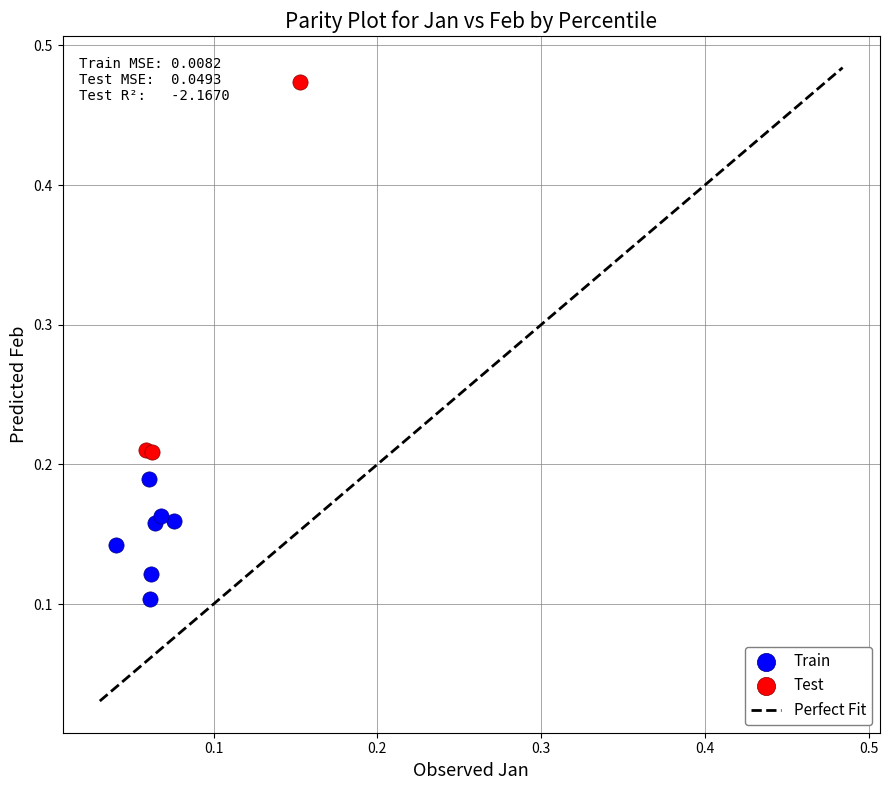

Which series has the largest Y range (max minus min)?

Test